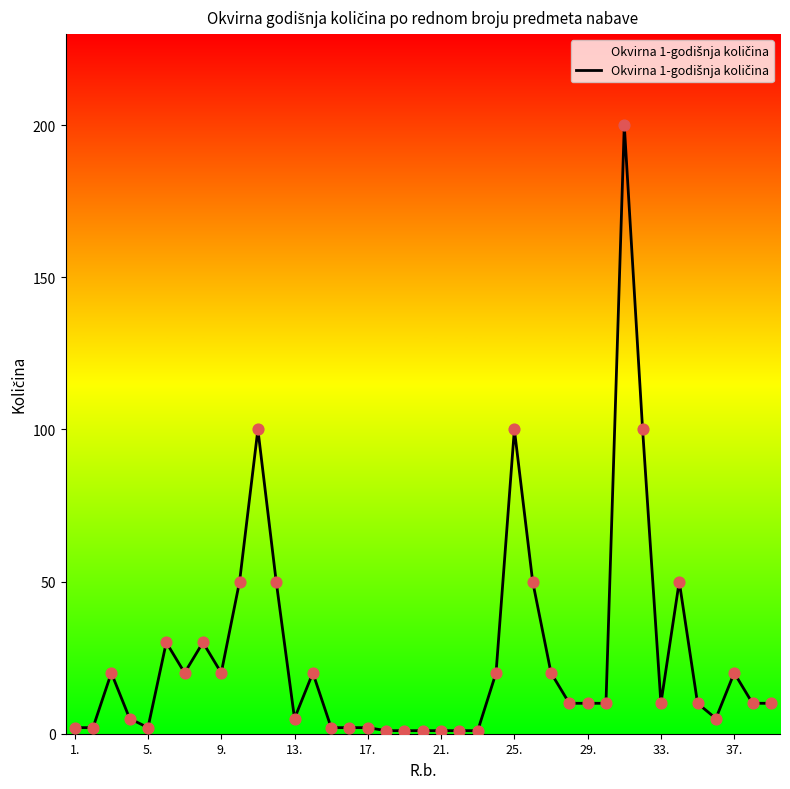

What is the greatest value displayed?

200